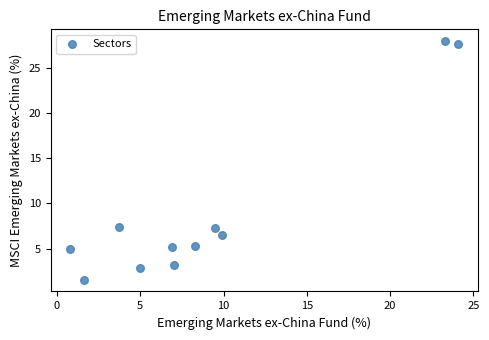

What is the average Y value?

9.1